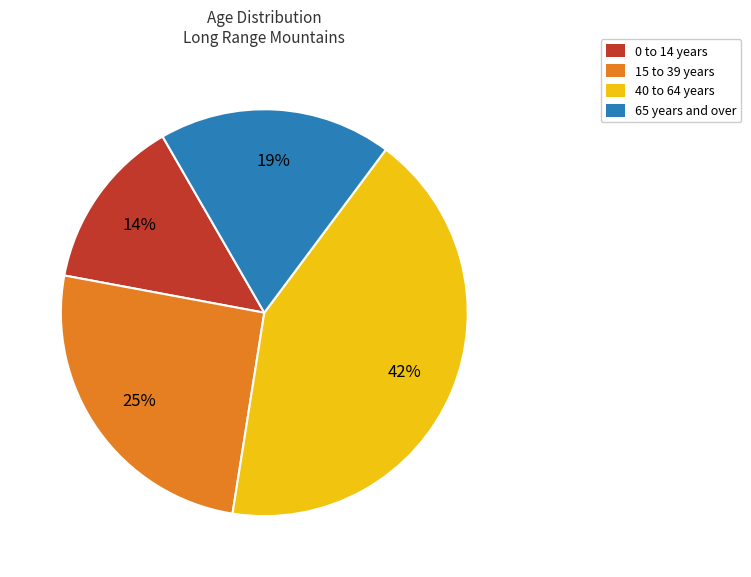

Which category has the smallest portion of the pie?

0 to 14 years